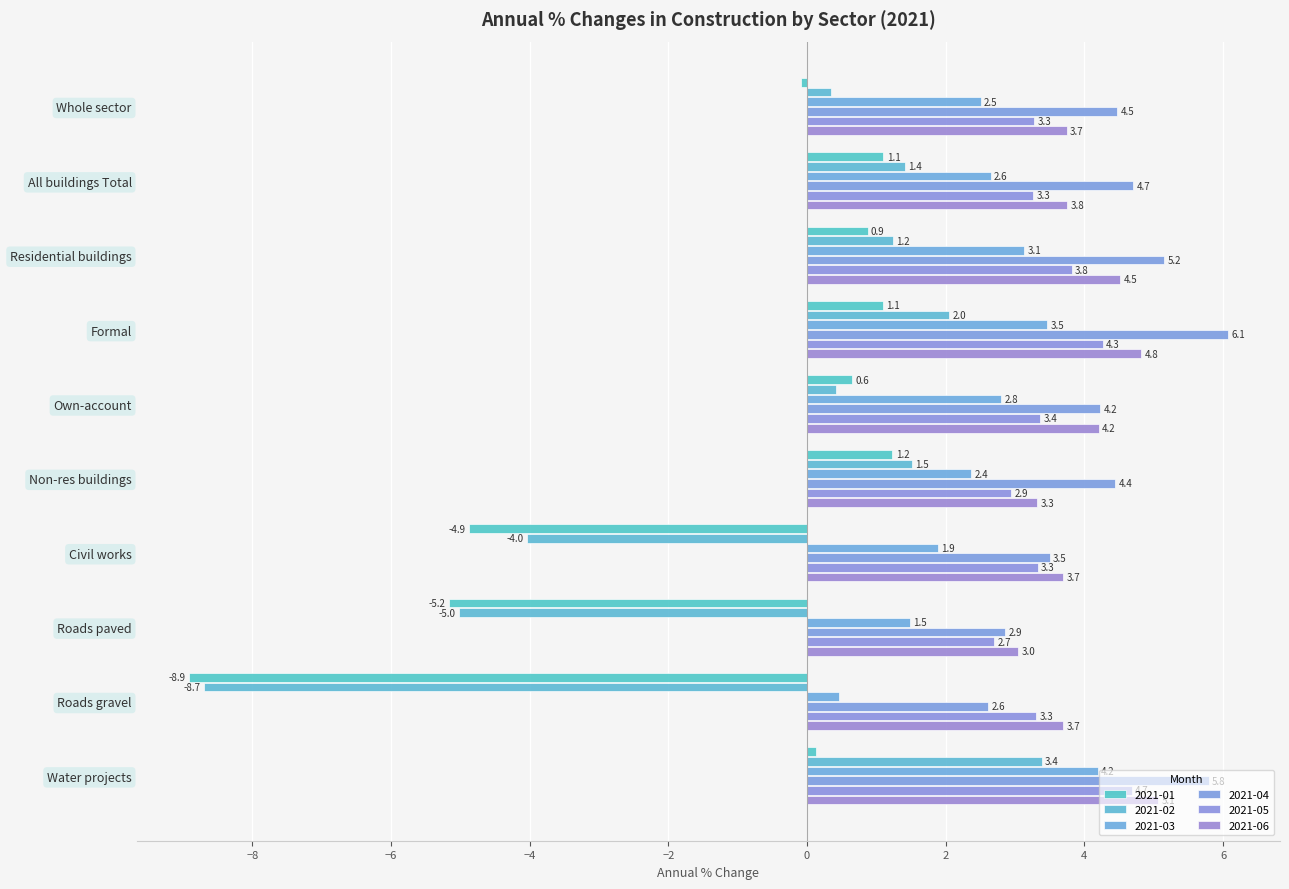

What value does the 2021-02 series have at Roads gravel?

-8.7